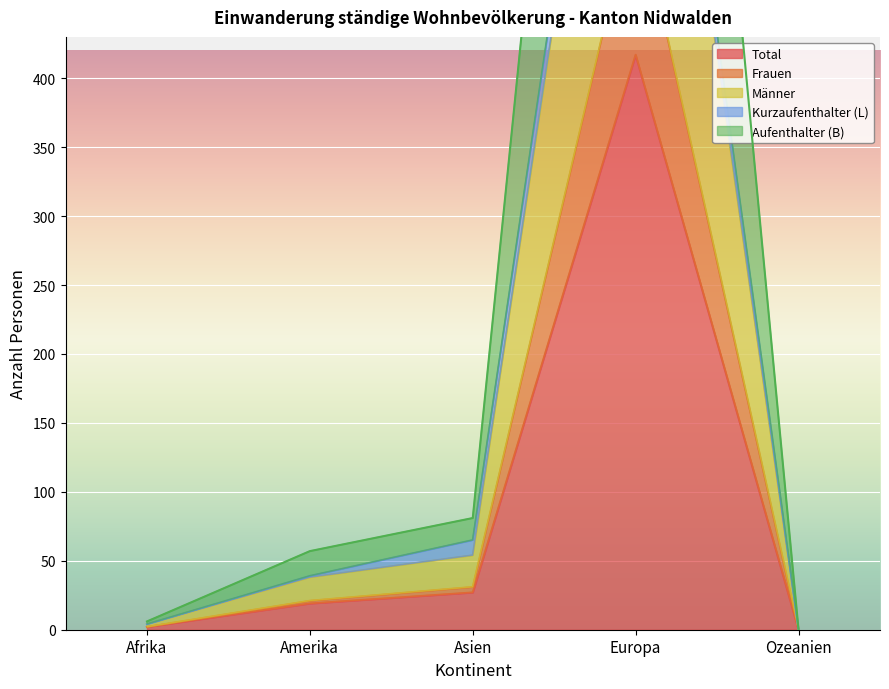

What is the highest value of the Total series?

417